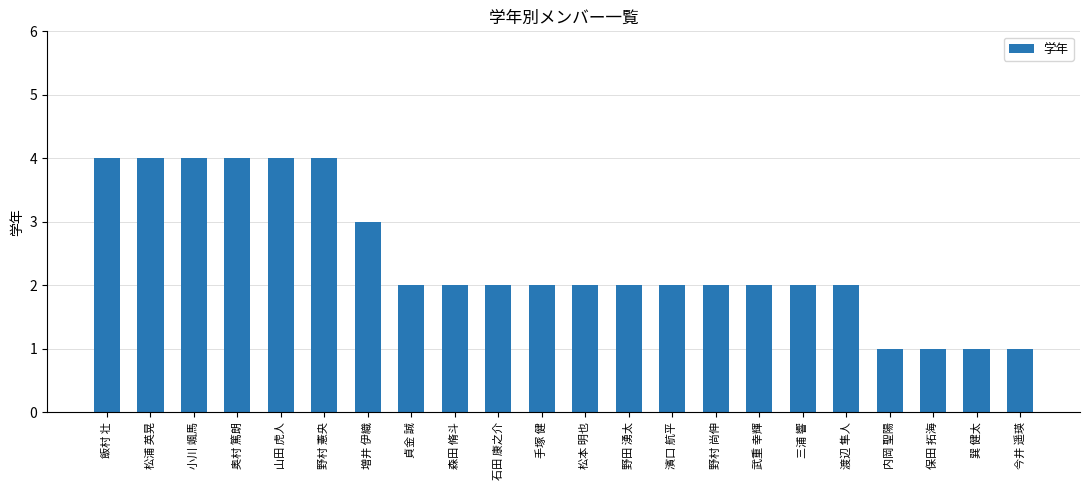

What is the difference between the maximum and second lowest values?

3